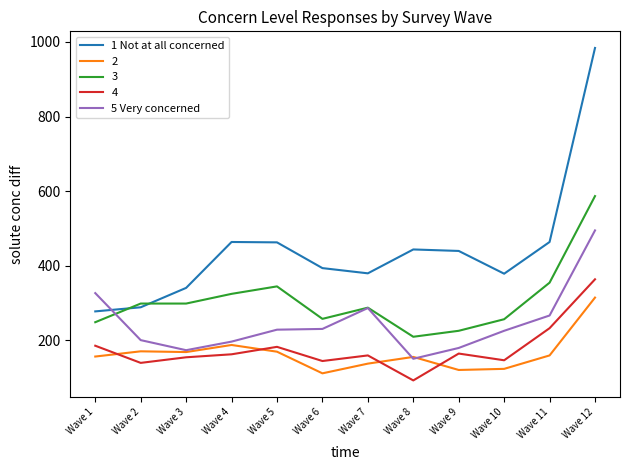

The value of 1 Not at all concerned at Wave 3 is 341. True or false?

True